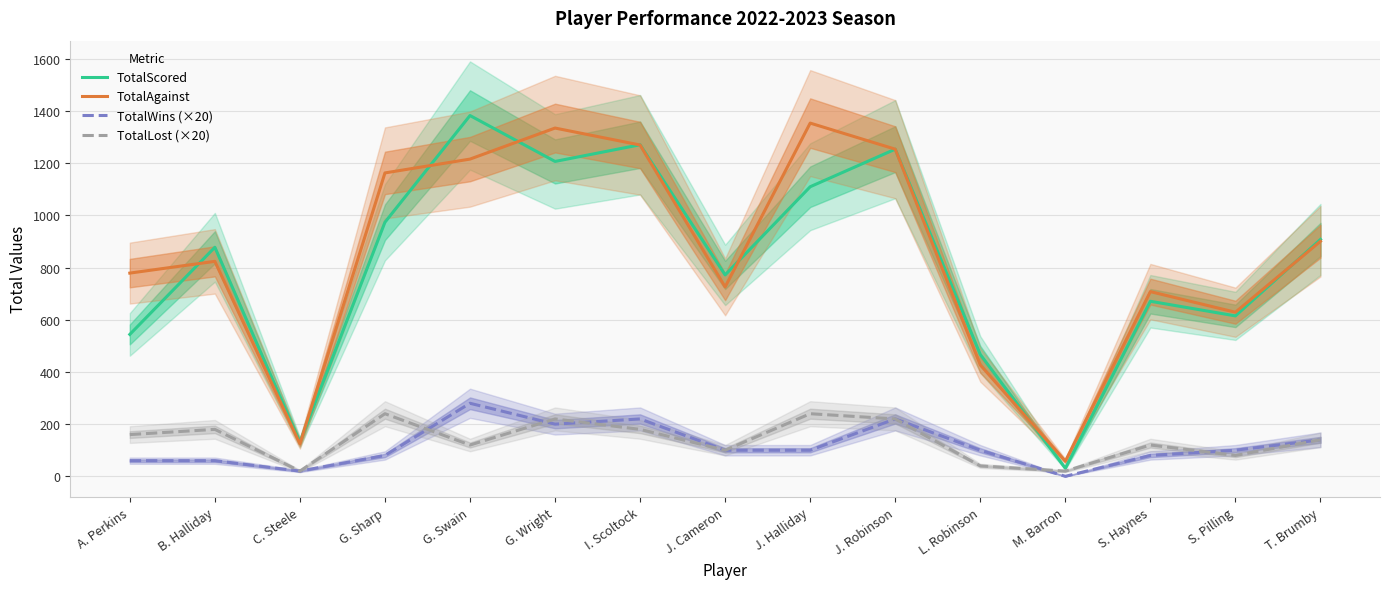

What position from the left is I. Scoltock?

7